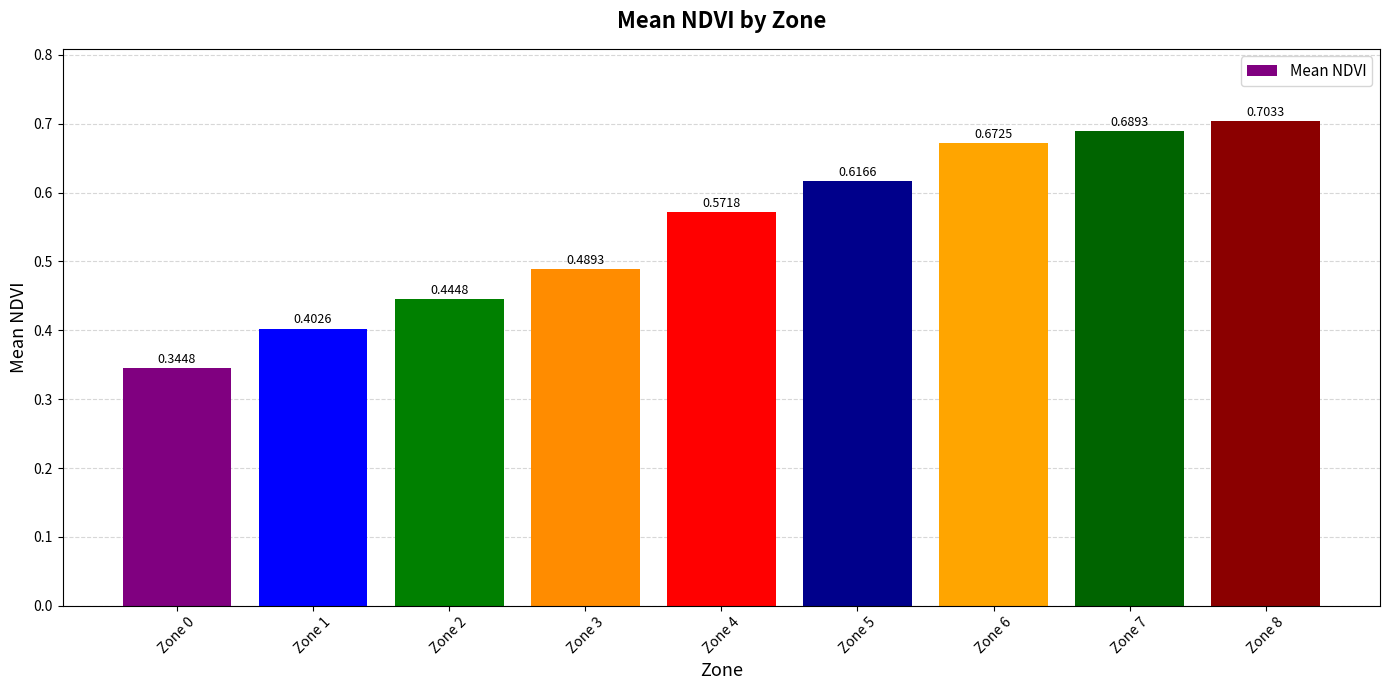

List the labels in order of value, smallest first.

Zone 0, Zone 1, Zone 2, Zone 3, Zone 4, Zone 5, Zone 6, Zone 7, Zone 8